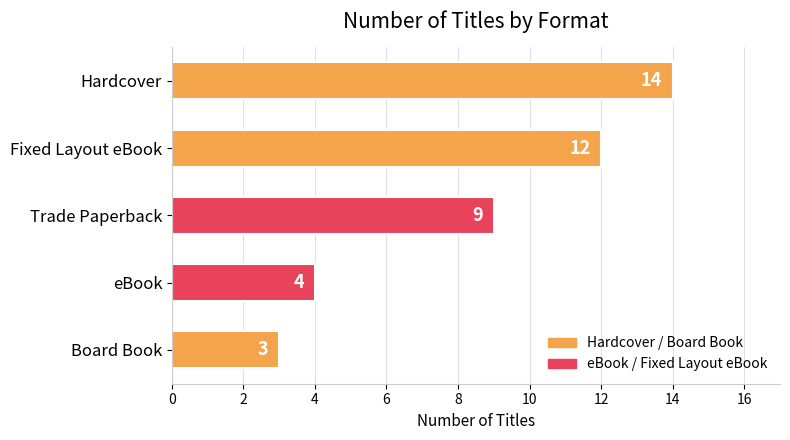

Approximately how many times larger is the value at Trade Paperback compared to eBook?

2.2